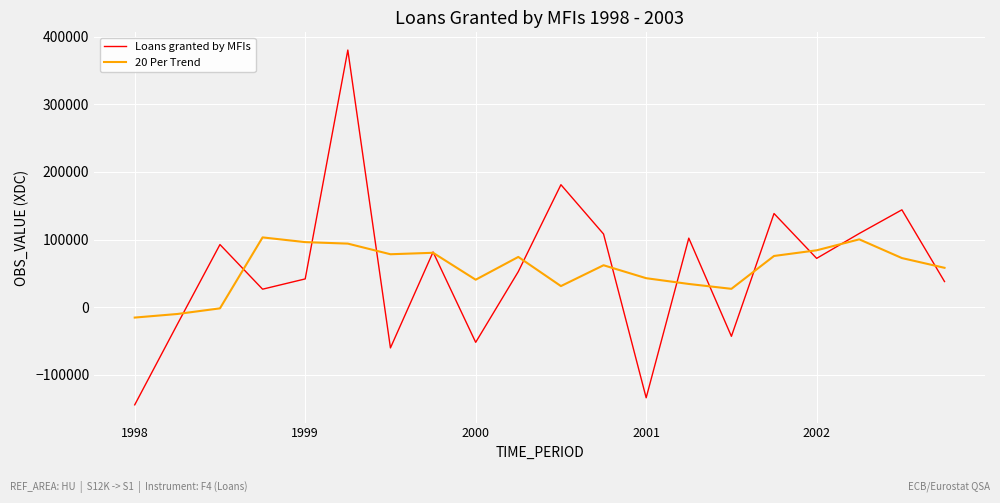

True or false: Loans granted by MFIs and 20 Per Trend intersect in this chart.

True